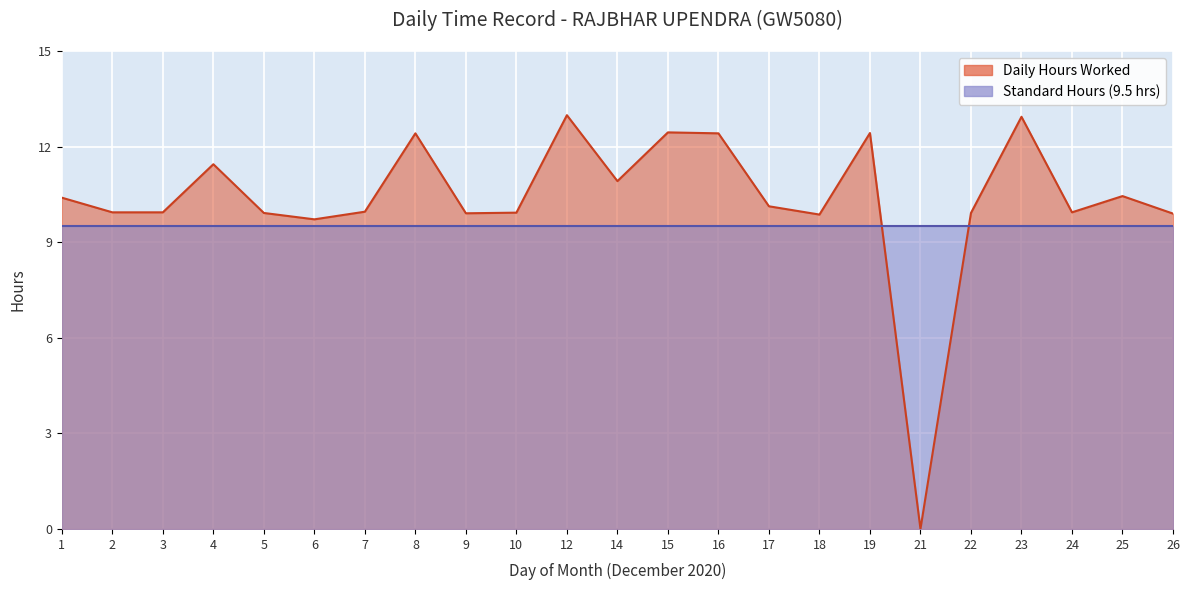

At which label is the value closest to 6?

6